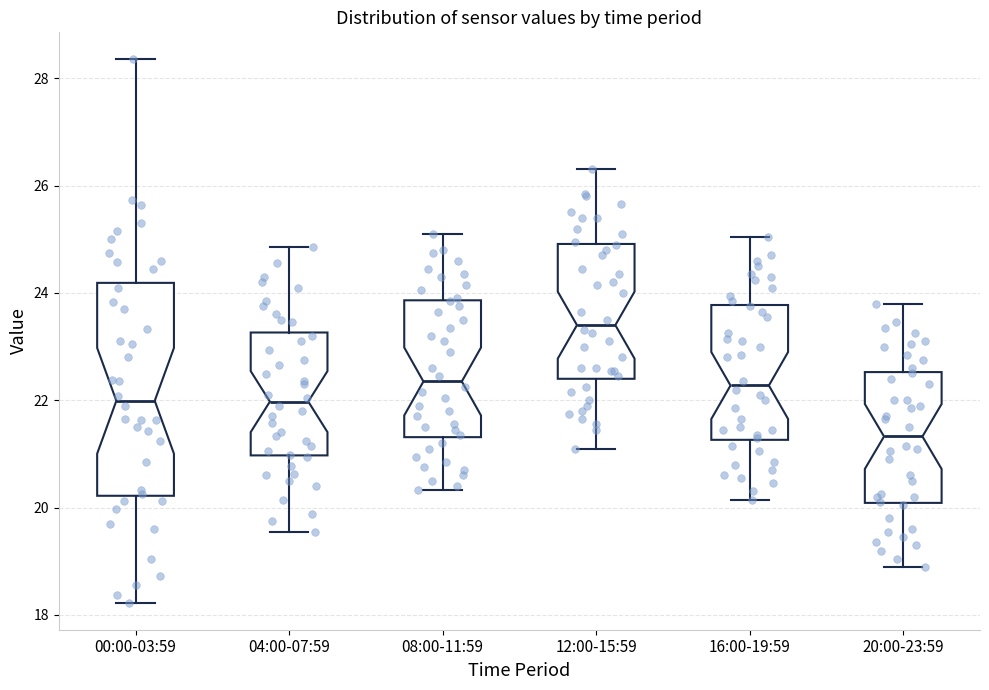

Which box's median line is the highest?

12:00-15:59